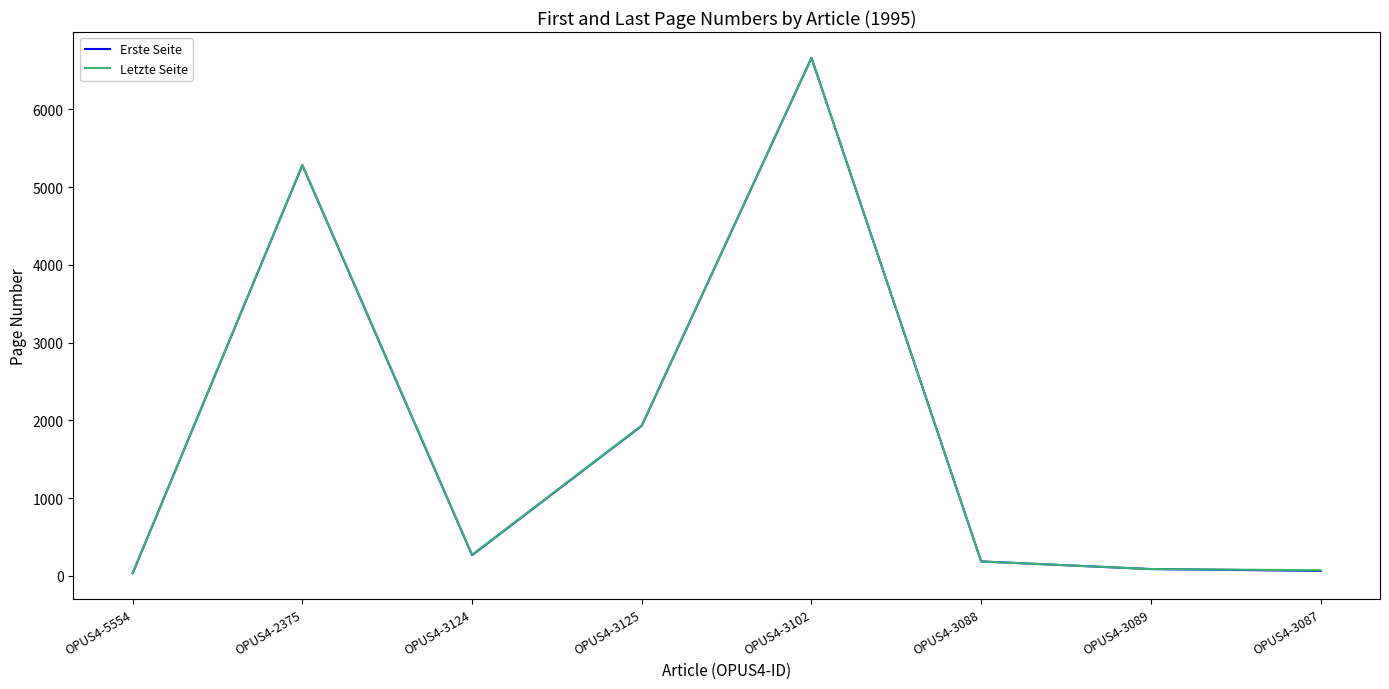

Which series changed the most between OPUS4-2375 and OPUS4-3124?

Erste Seite